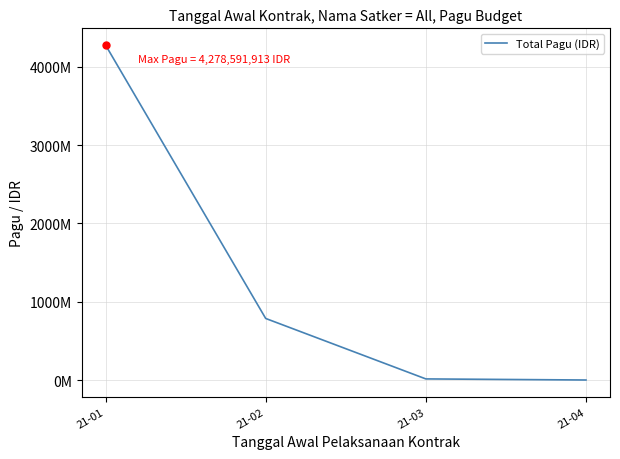

What is the approximate value at 21-04?

700000